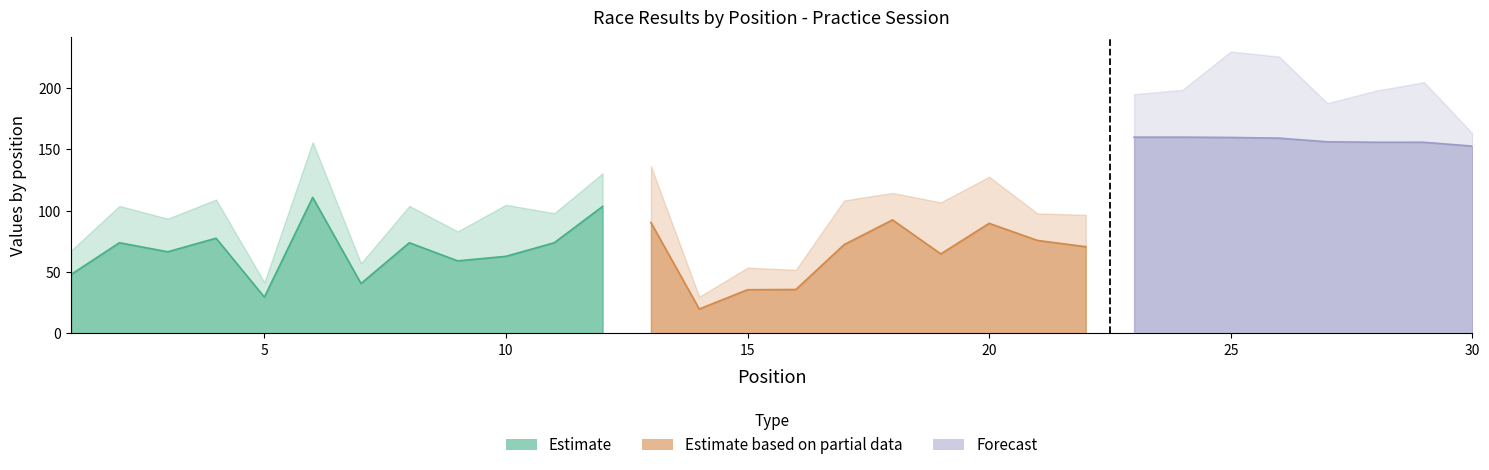

Count the number of categories in the chart.

30